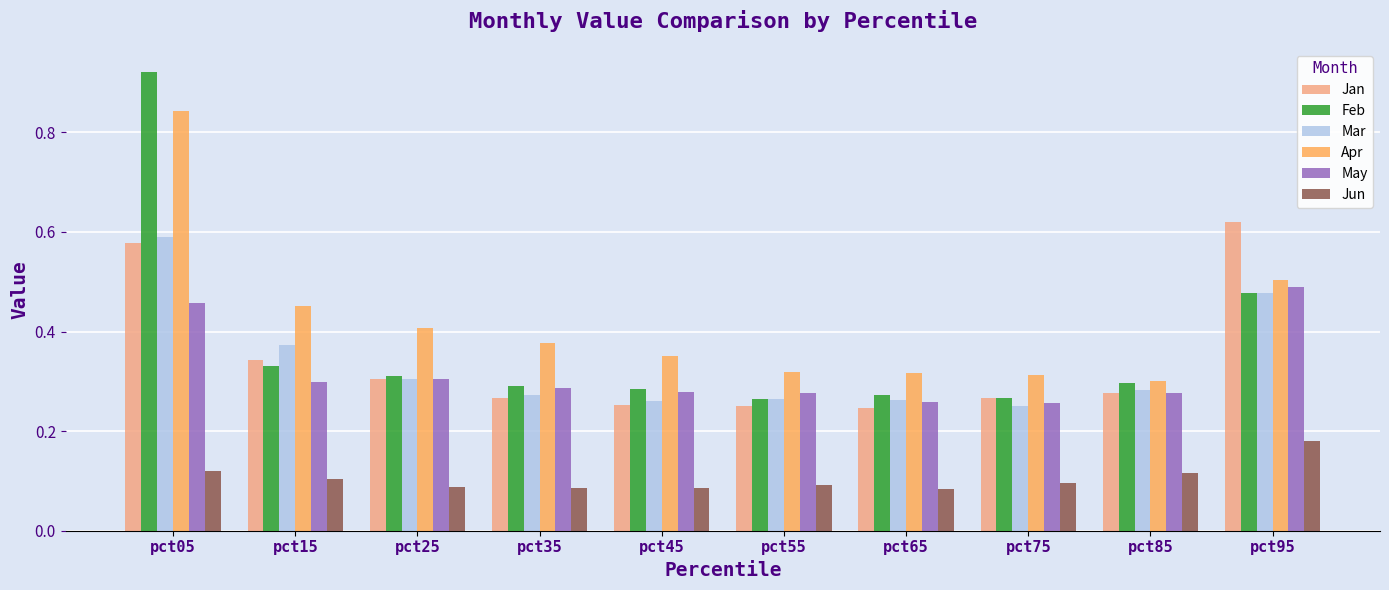

How many Jan values are between 0 and 1?

10